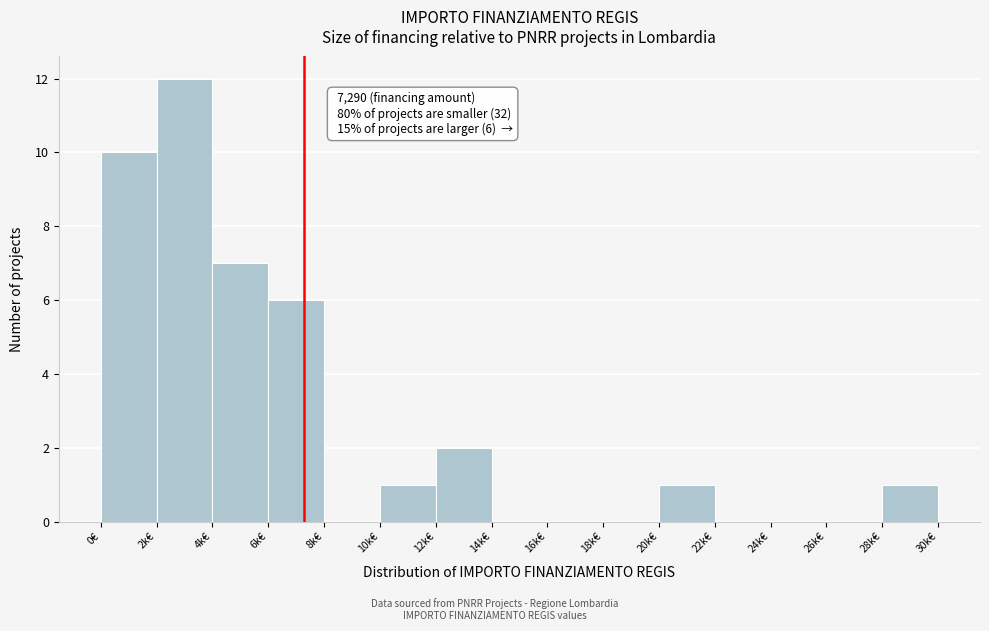

Reading left to right, list all the values displayed in this chart.

0€=10	2k€=12	4k€=7	6k€=6	8k€=0	10k€=1	12k€=2	14k€=0	16k€=0	18k€=0	20k€=1	22k€=0	24k€=0	26k€=0	28k€=1